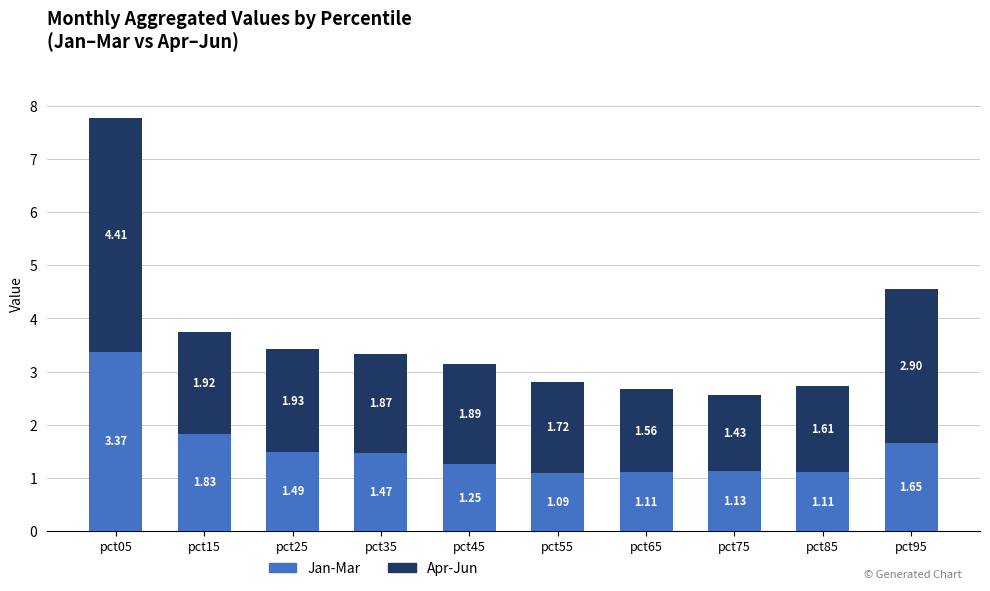

At which label does Jan-Mar reach its minimum?

pct55